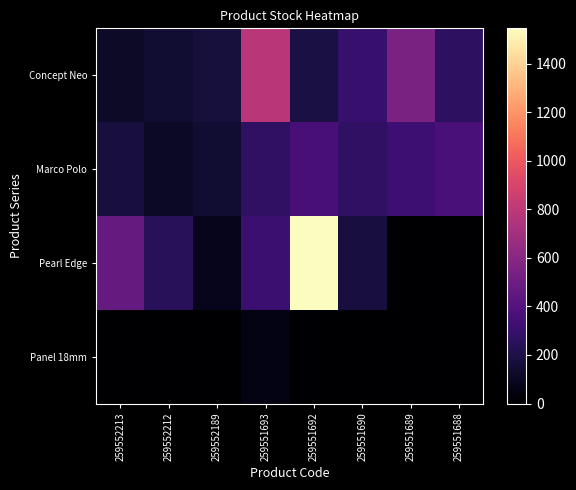

Reading left to right, list all the values displayed in this chart.

Concept Neo: 259552213=115	259552212=141	259552189=171	259551693=786	259551692=191	259551690=296	259551689=552	259551688=261
Marco Polo: 259552213=177	259552212=114	259552189=140	259551693=269	259551692=352	259551690=269	259551689=323	259551688=362
Pearl Edge: 259552213=465	259552212=242	259552189=81	259551693=313	259551692=1545	259551690=179	259551689=0	259551688=0
Panel 18mm: 259552213=3	259552212=2	259552189=1	259551693=55	259551692=0	259551690=0	259551689=0	259551688=0